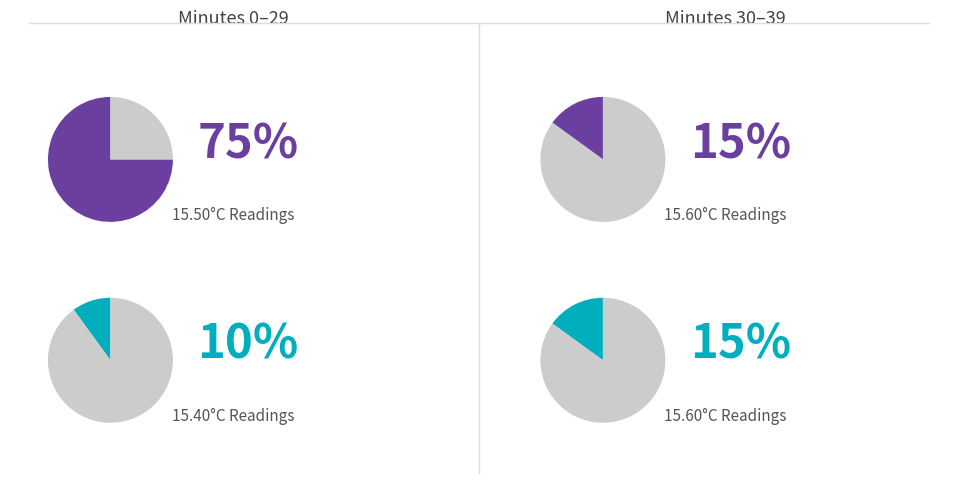

Is it true that 2 is 15% of the pie?

False